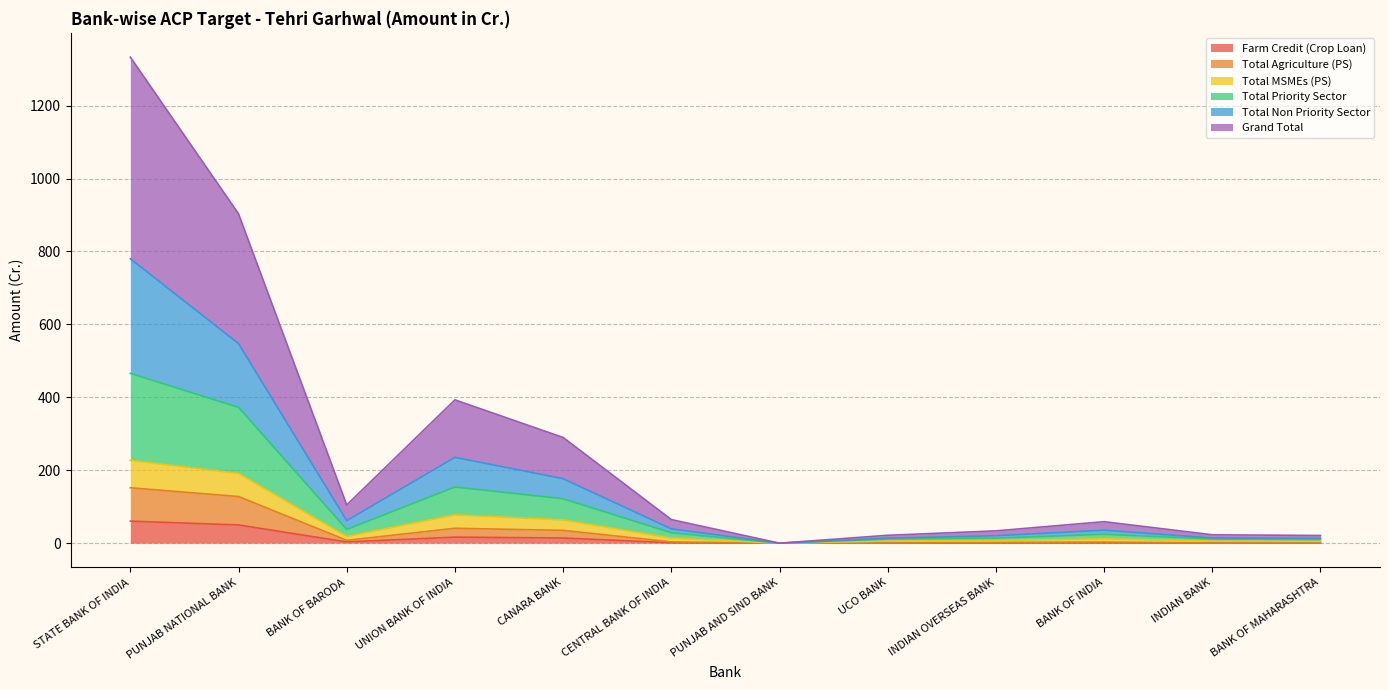

At how many categories does at least one series exceed 908?

1